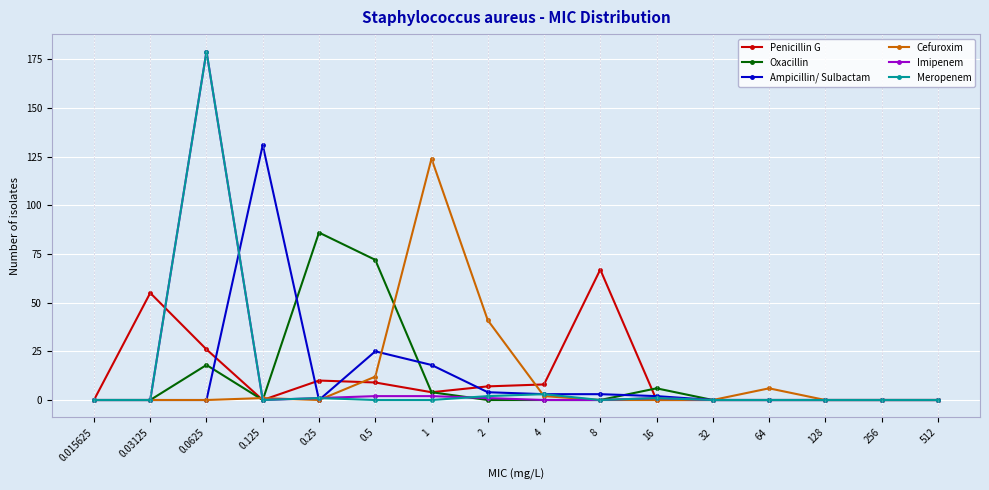

What is the maximum value for Cefuroxim?

124